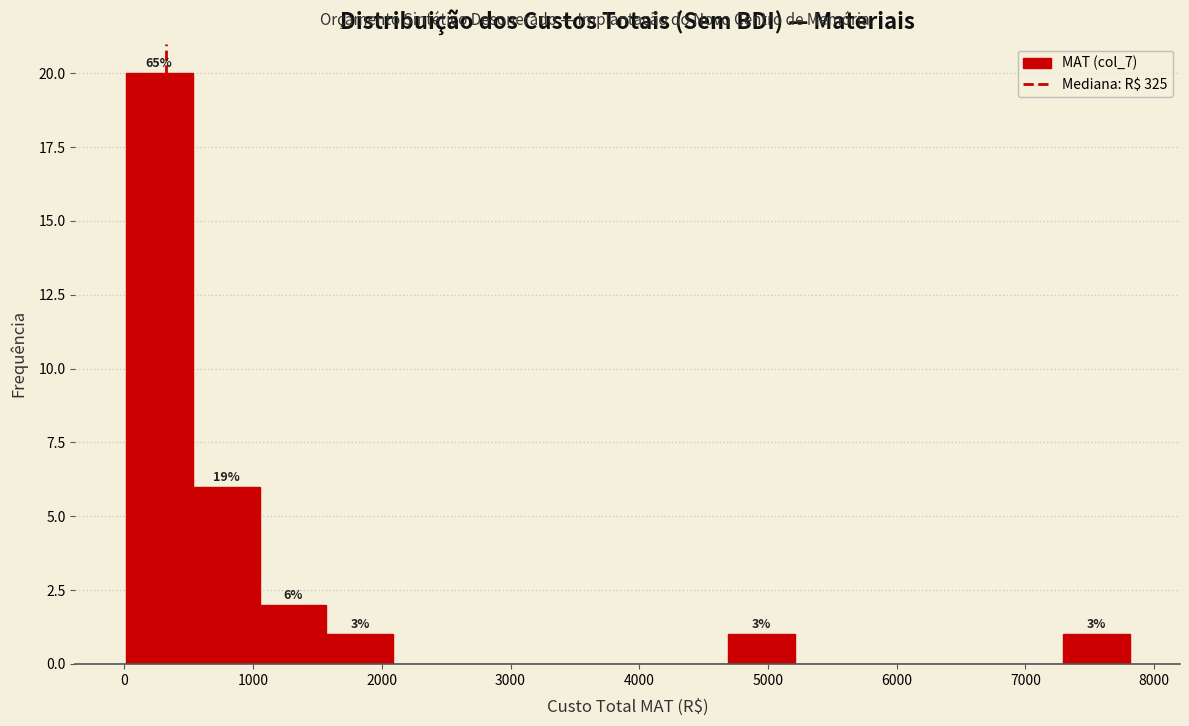

Over which range of the x-axis is the bar tallest?

0 to 500